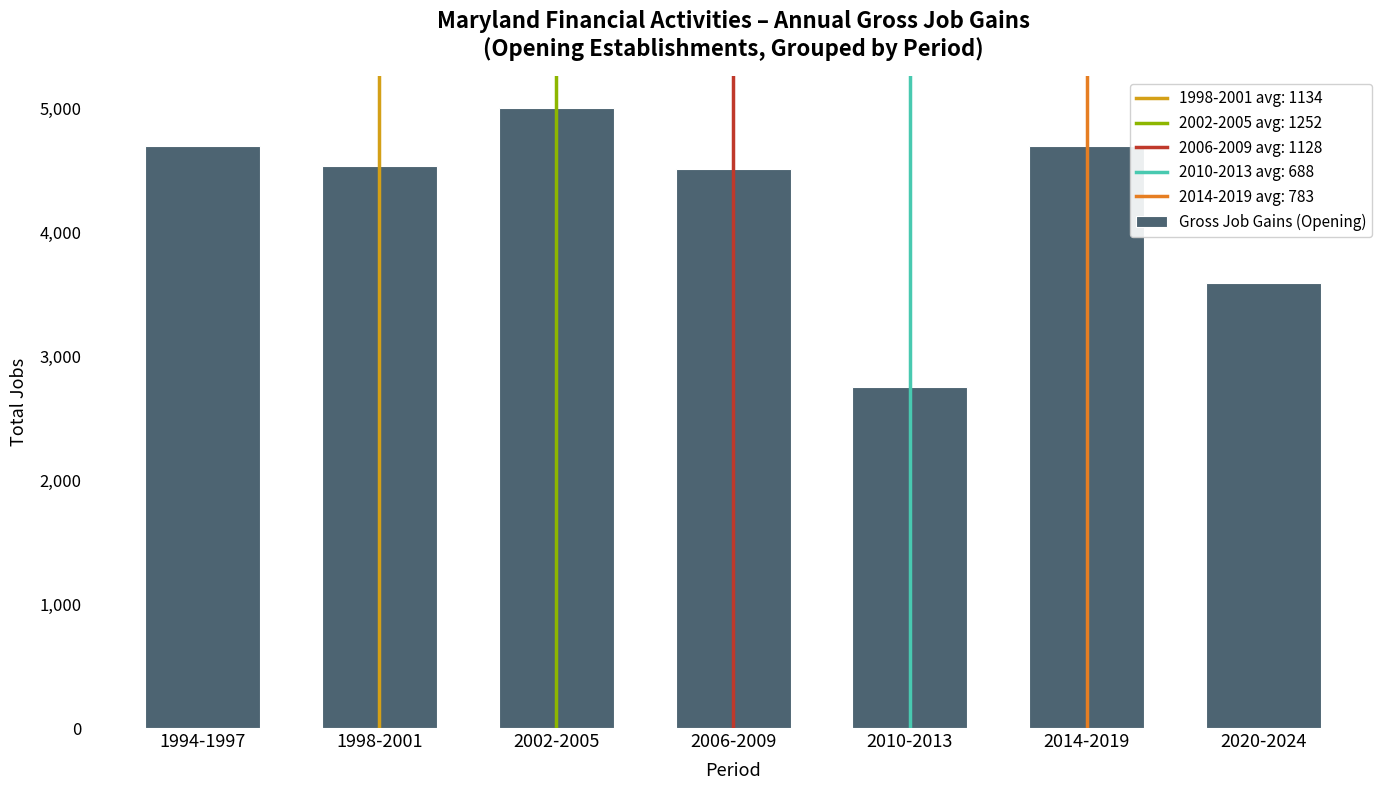

What is the value of the 6th bar from the left?

4696